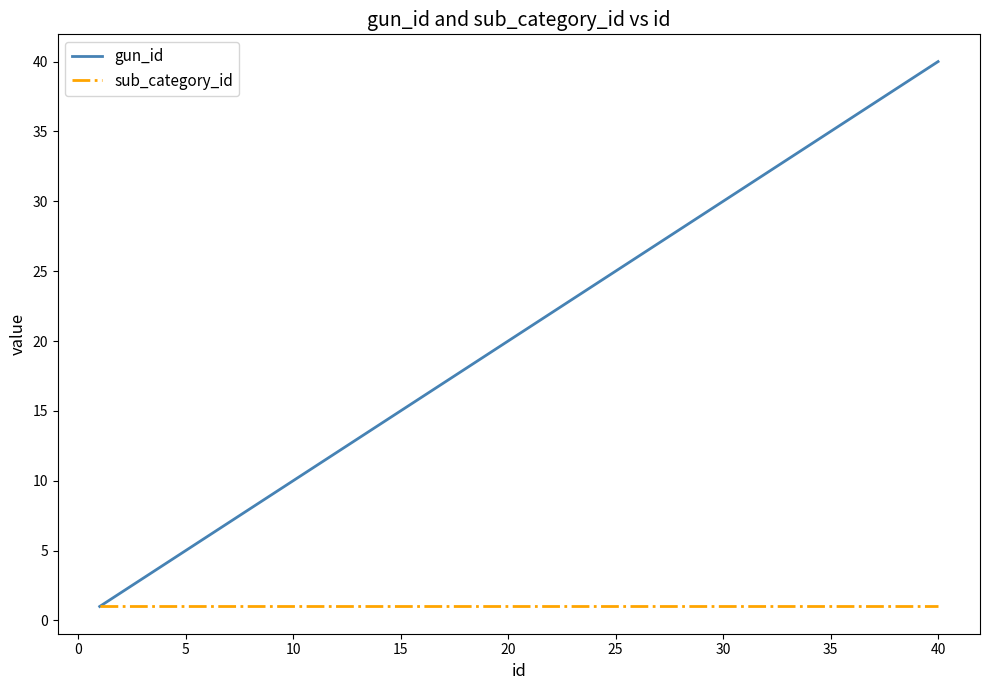

How many categories are shown in the chart?

40